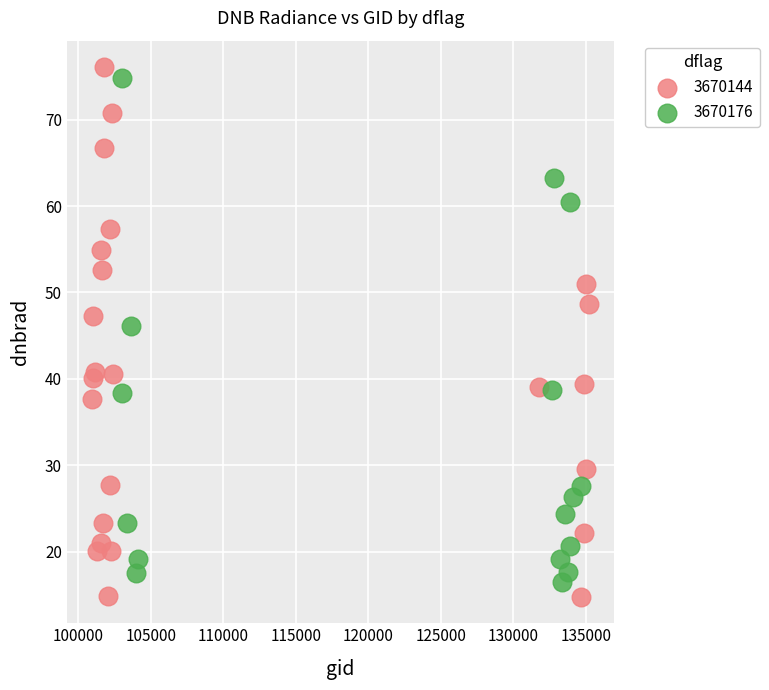

Which series has the largest Y range (max minus min)?

3670144